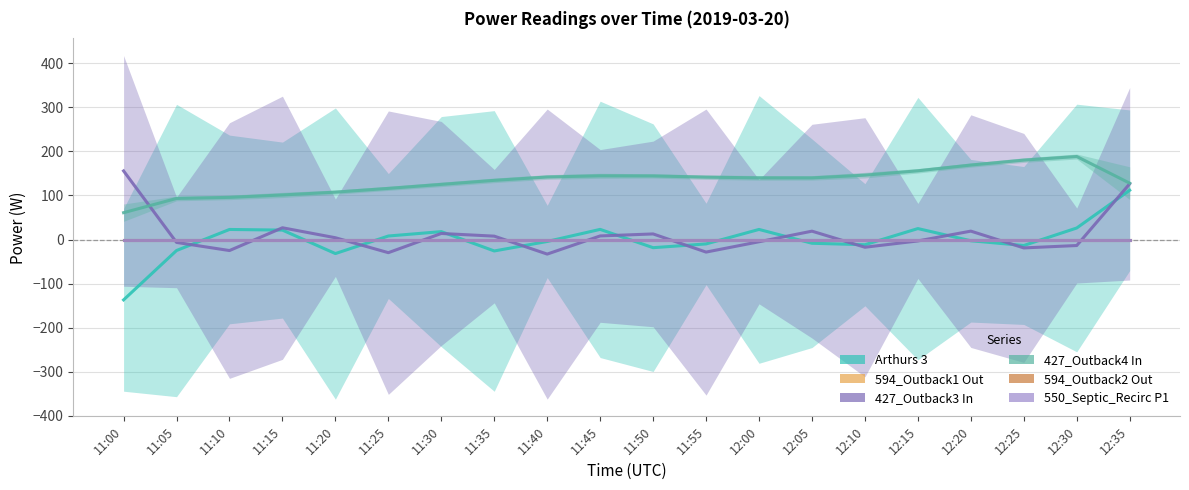

The value of 550_Septic_Recirc P1 at 11:45 is 0.0. True or false?

True